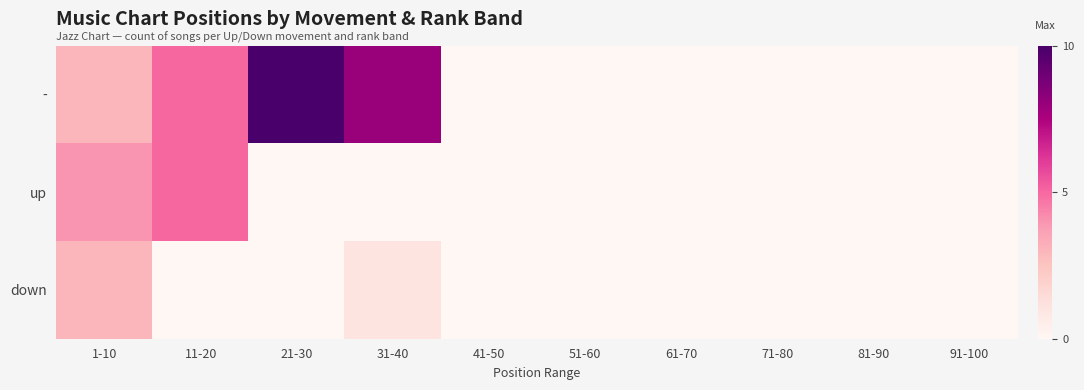

Rank the series at 41-50 from highest to lowest value.

-, up, down